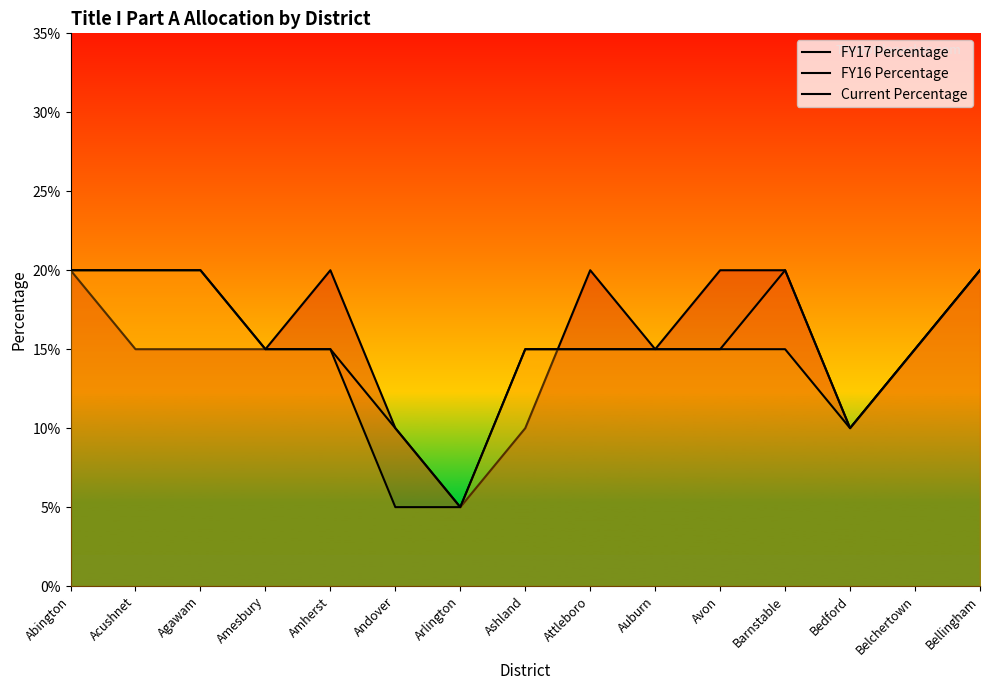

Count the number of categories in the chart.

15